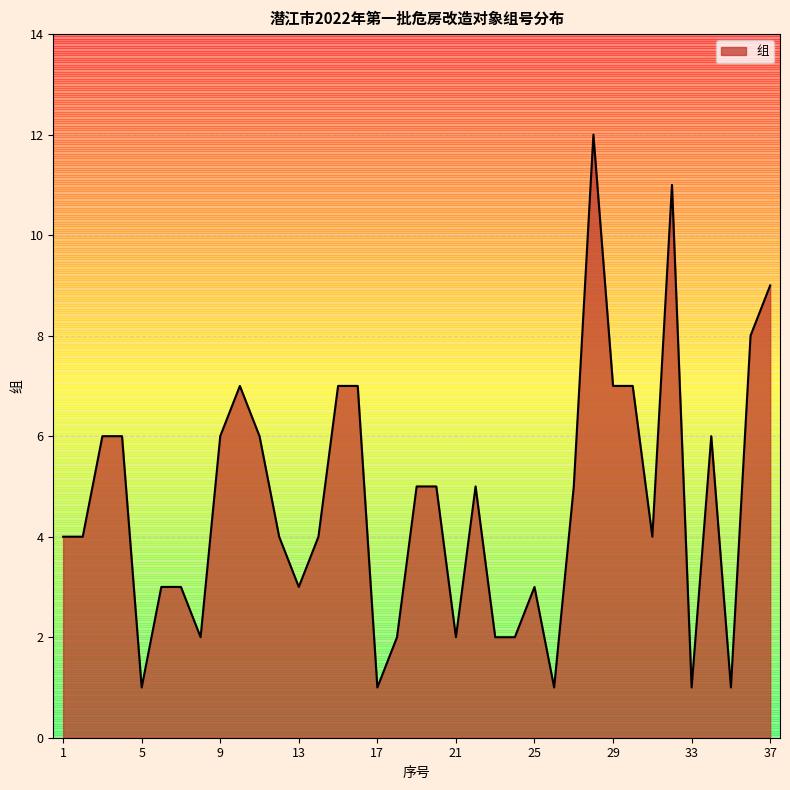

Does the chart display data point markers on the line(s)?

No